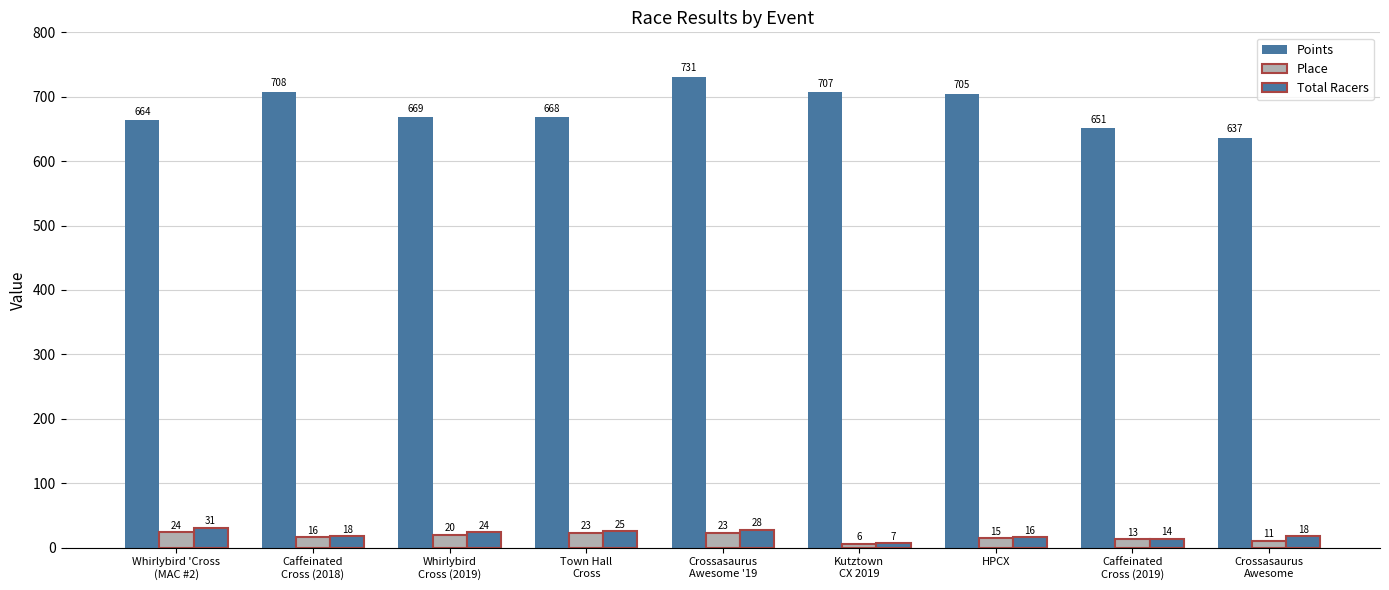

Does the chart contain any negative values?

No